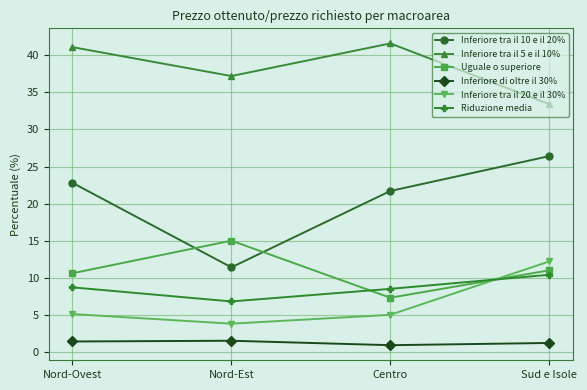

Where does the Inferiore tra il 10 e il 20% series first go above 22?

Nord-Ovest